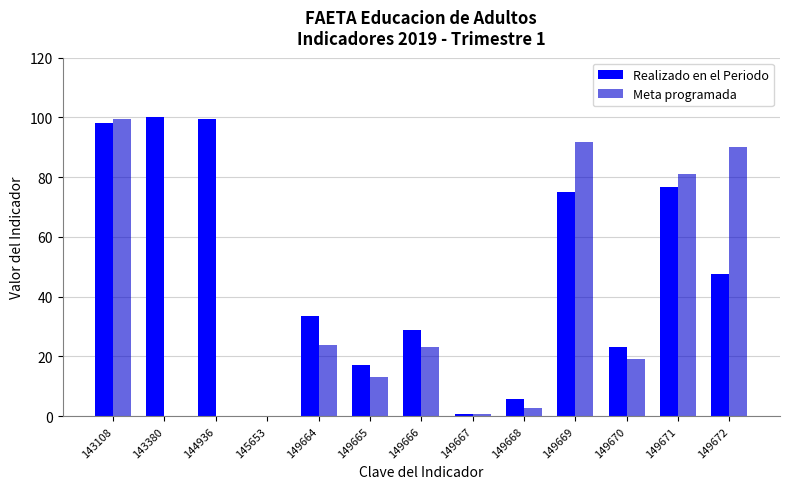

Between 149668 and 149669, which series saw the biggest shift?

Meta programada